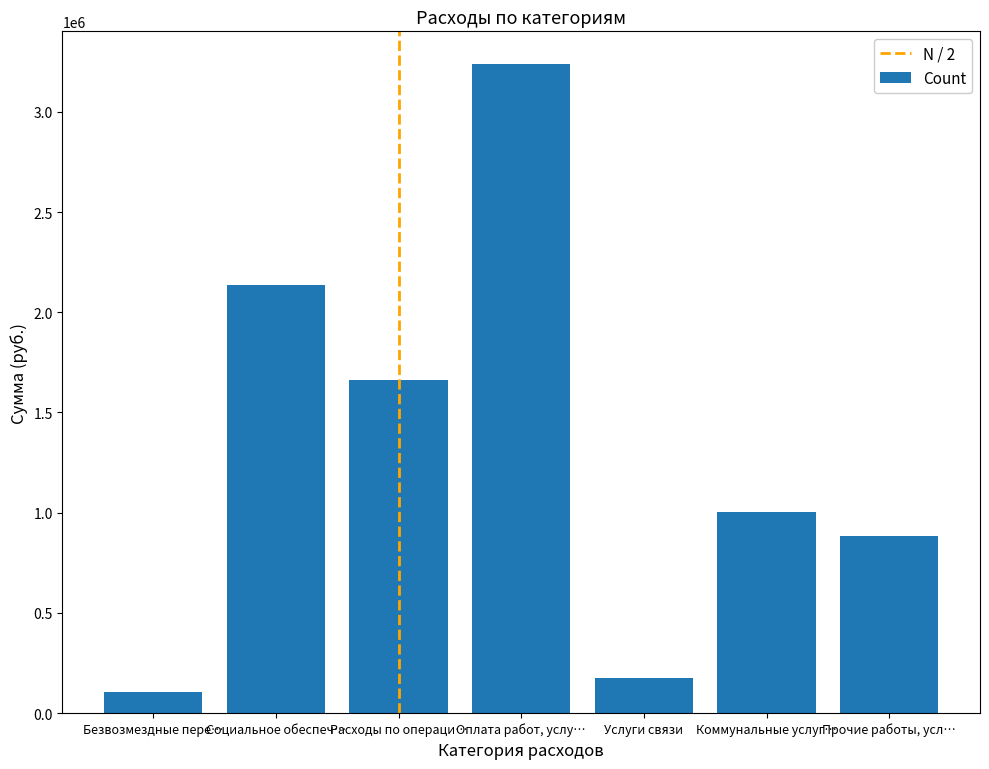

Which label corresponds to the smallest value in the chart?

Безвозмездные пере…